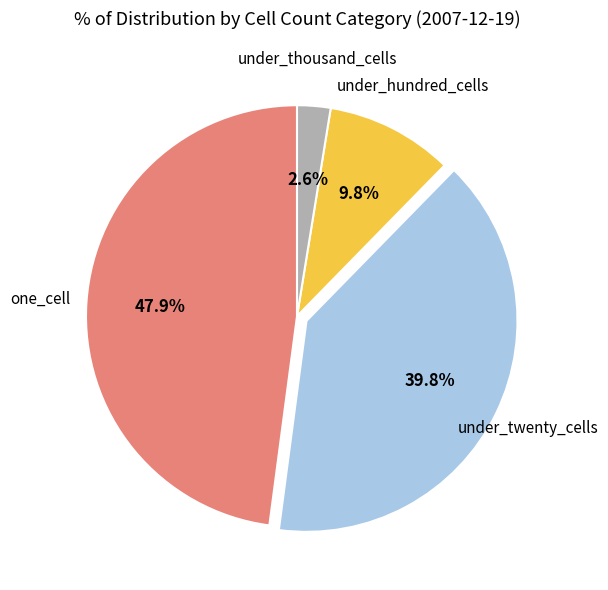

What percentage is NOT represented by under_hundred_cells?

90.2%